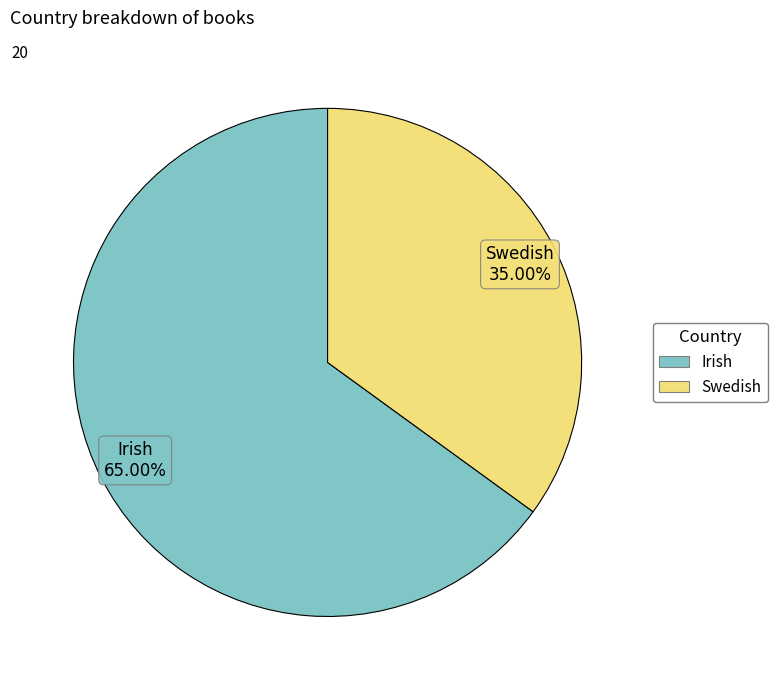

Between Irish and Swedish, which is larger?

Irish